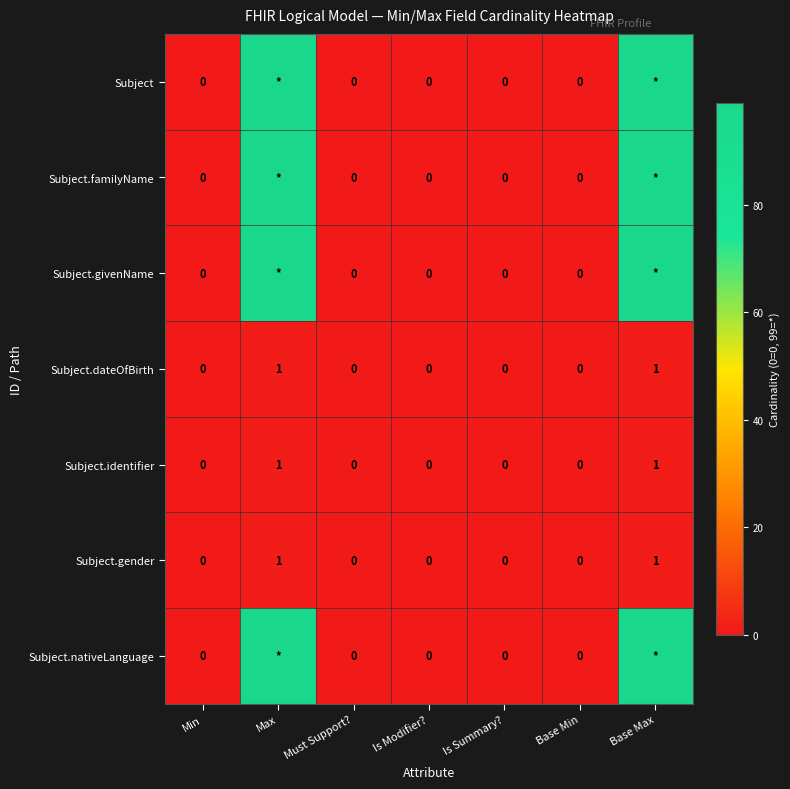

True or false: Subject.dateOfBirth has a value of -1 at Is Modifier?.

False